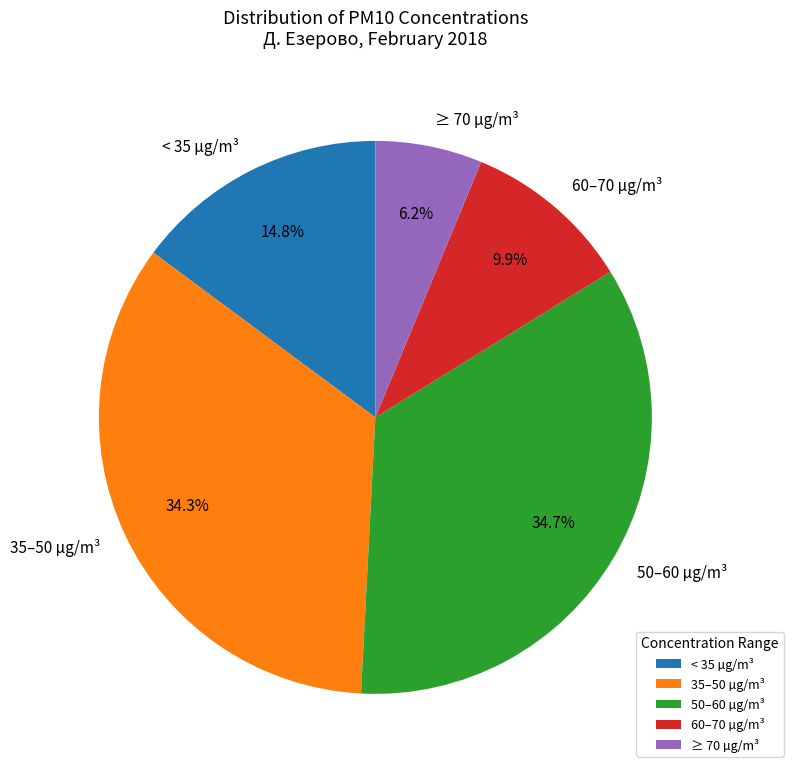

Which has a higher value, 60–70 µg/m³ or < 35 µg/m³?

< 35 µg/m³